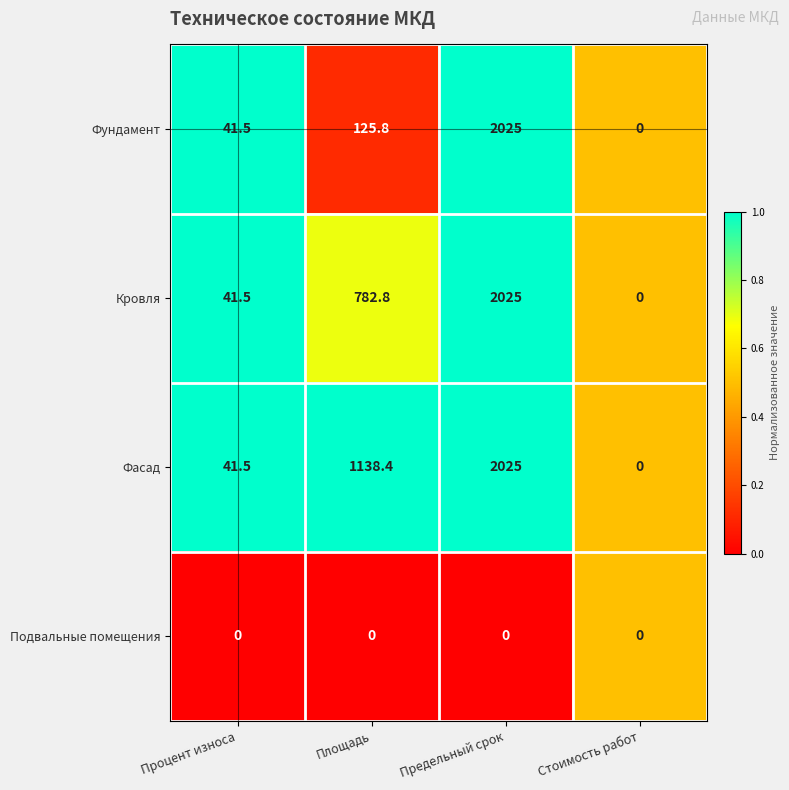

What is the difference between the maximum and minimum values in the Фундамент series?

2025.0